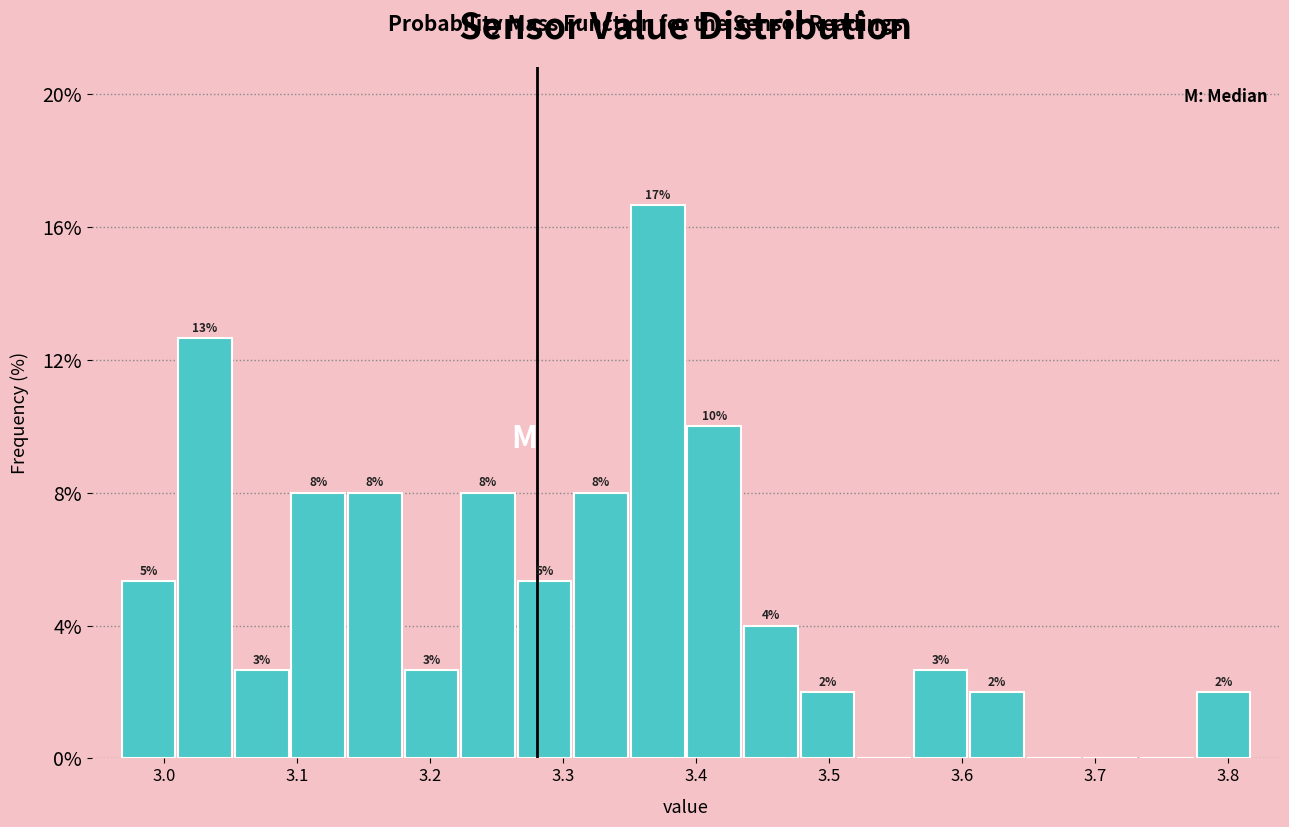

Which range on the x-axis has the tallest bar?

3.35 to 3.39